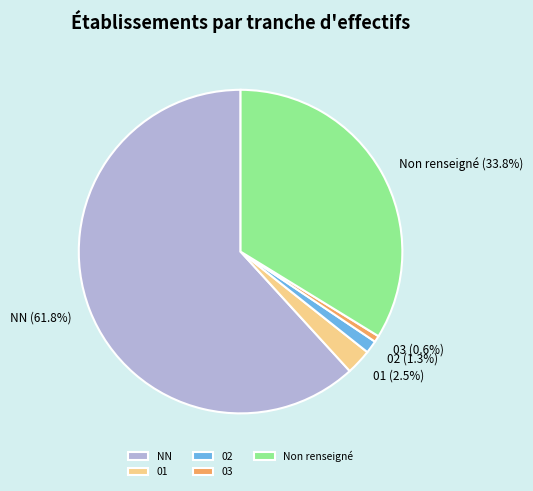

True or false: 02 accounts for 1% of the total.

True